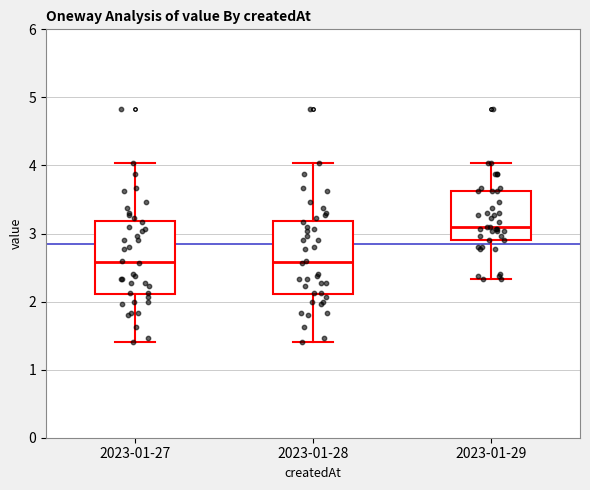

Where does the lower whisker of the box for 2023-01-27 end on the y-axis? The values are not printed on the chart, so give them approximately, as read against the axis.

1.4